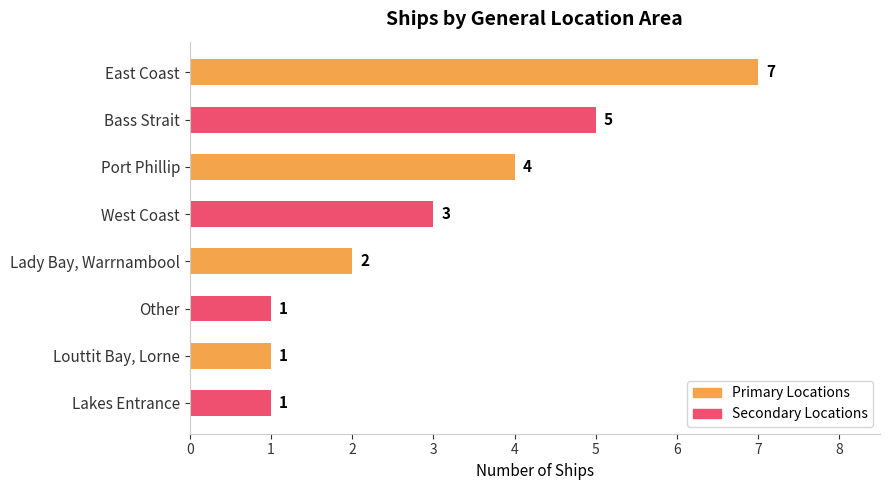

How many values are between 1 and 5?

7